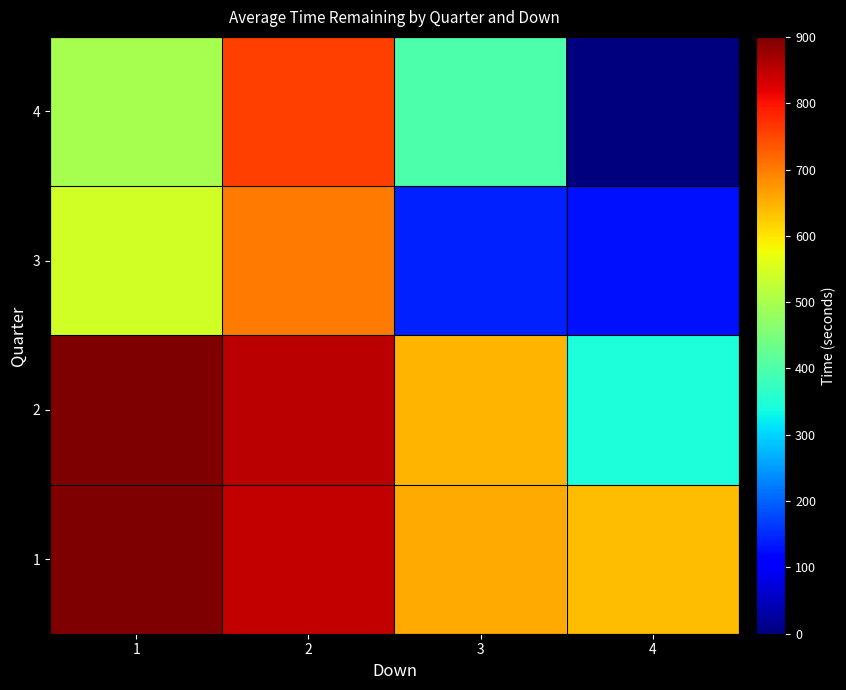

Reading right to left, what are all the values shown in this chart?

1: 4=639	3=654	2=847	1=900
2: 4=347	3=645	2=851	1=900
3: 4=130	3=141	2=700	1=543
4: 4=0	3=400	2=757	1=498